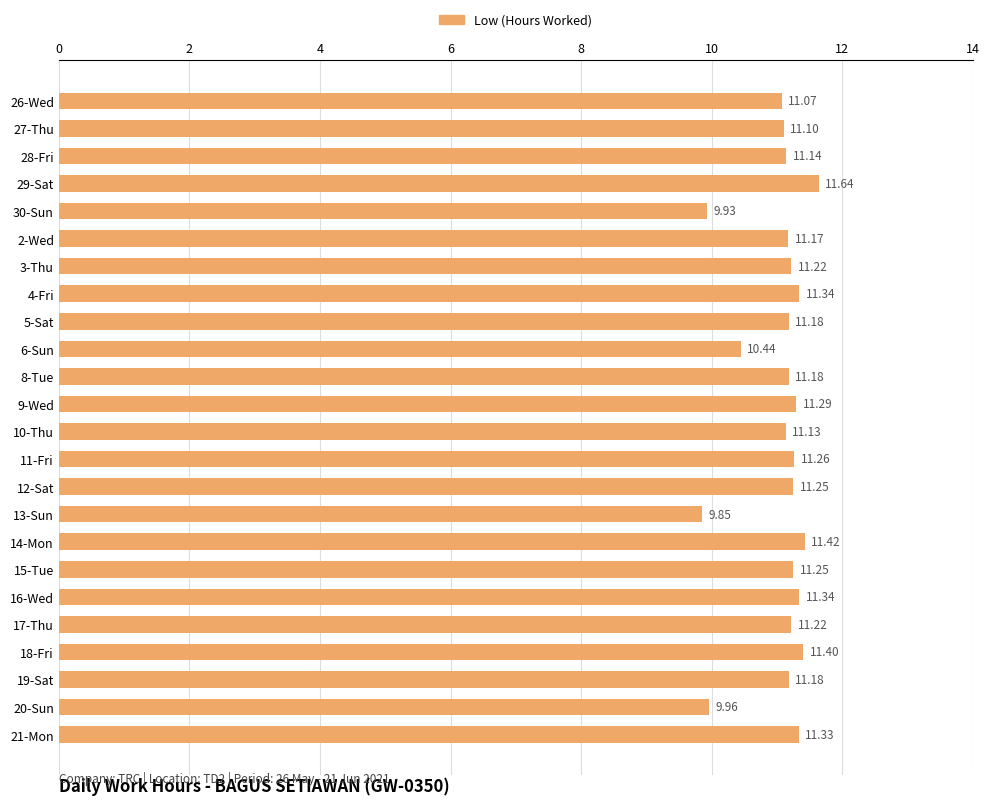

What is the difference between the maximum and minimum values?

1.8